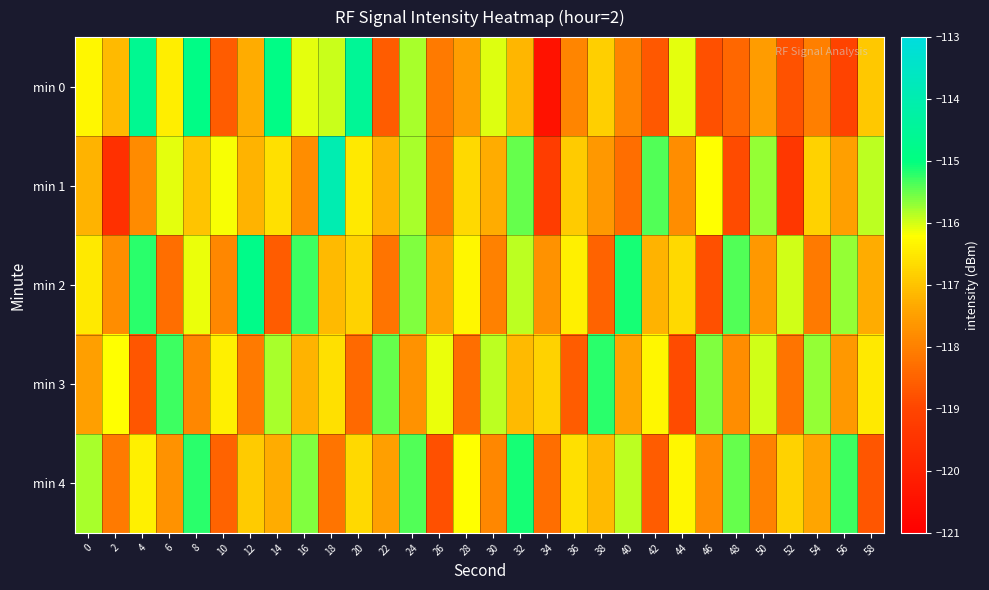

Which series has the largest range (max minus min)?

min 0